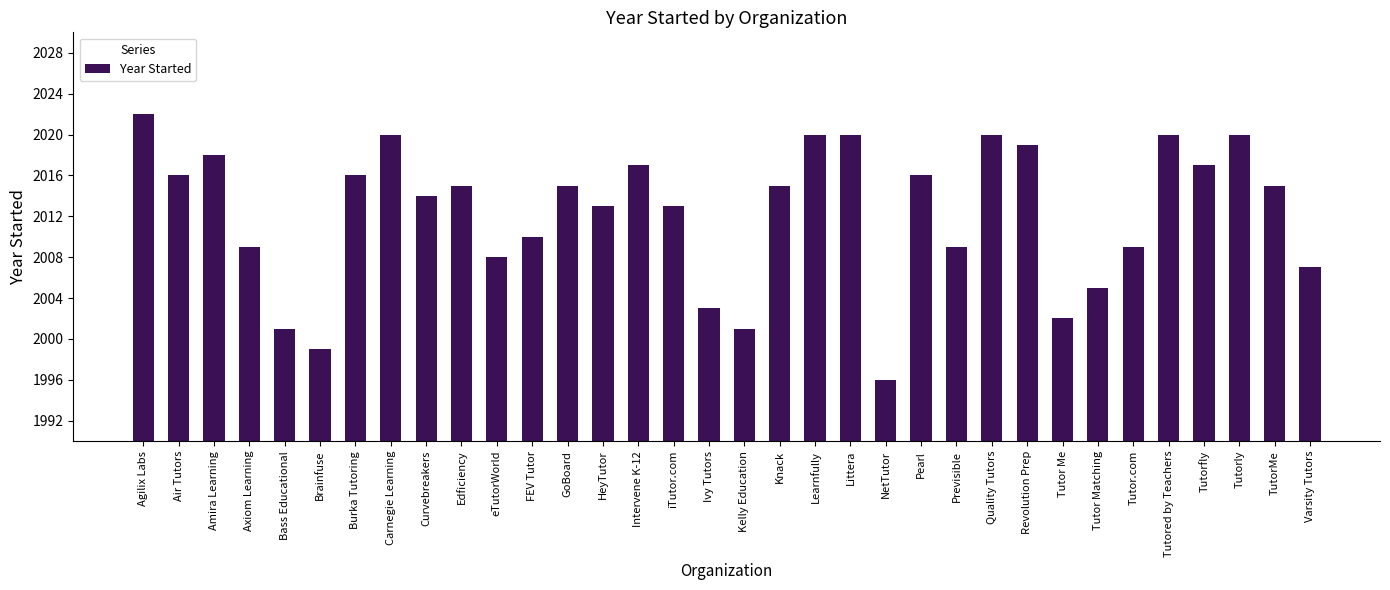

What is the average value?

2012